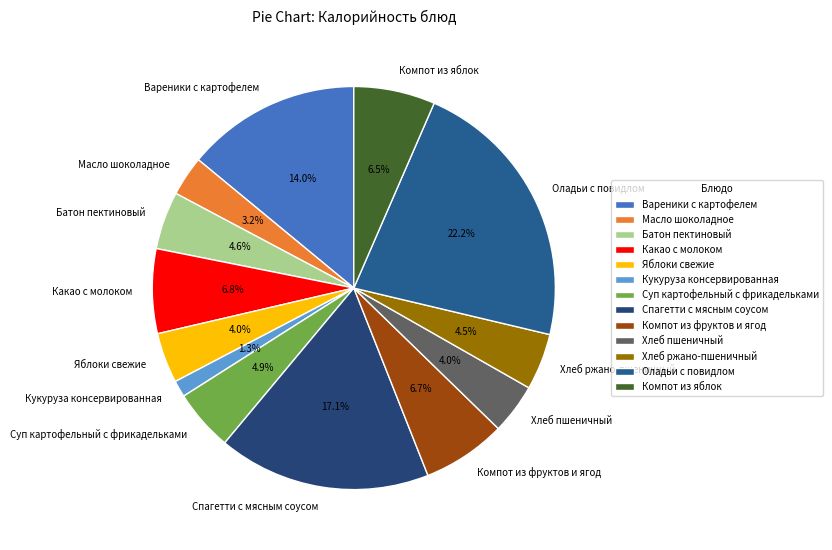

Which slice is the smallest?

Кукуруза консервированная